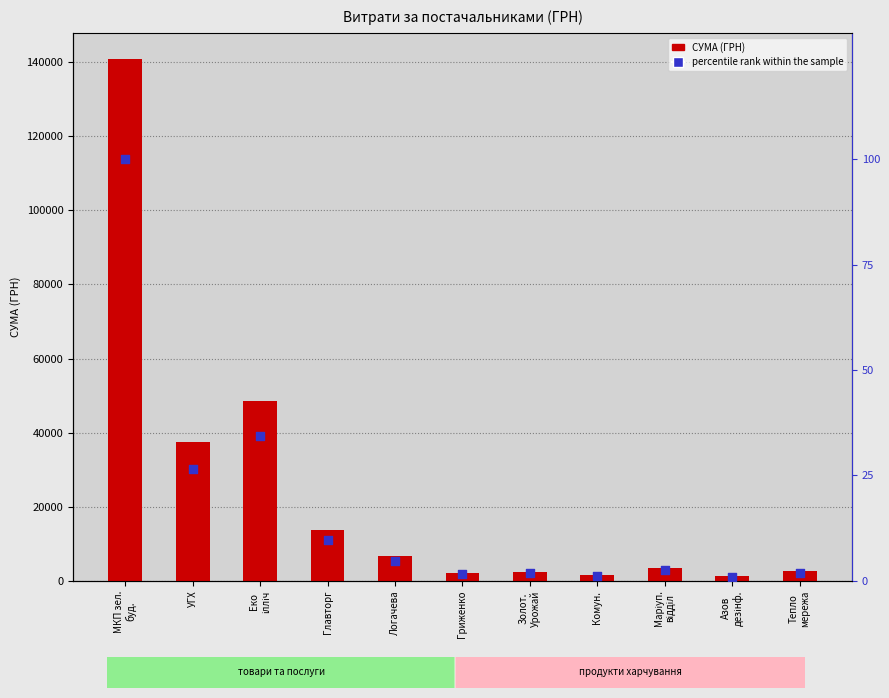

At how many categories does at least one series exceed 83976?

1